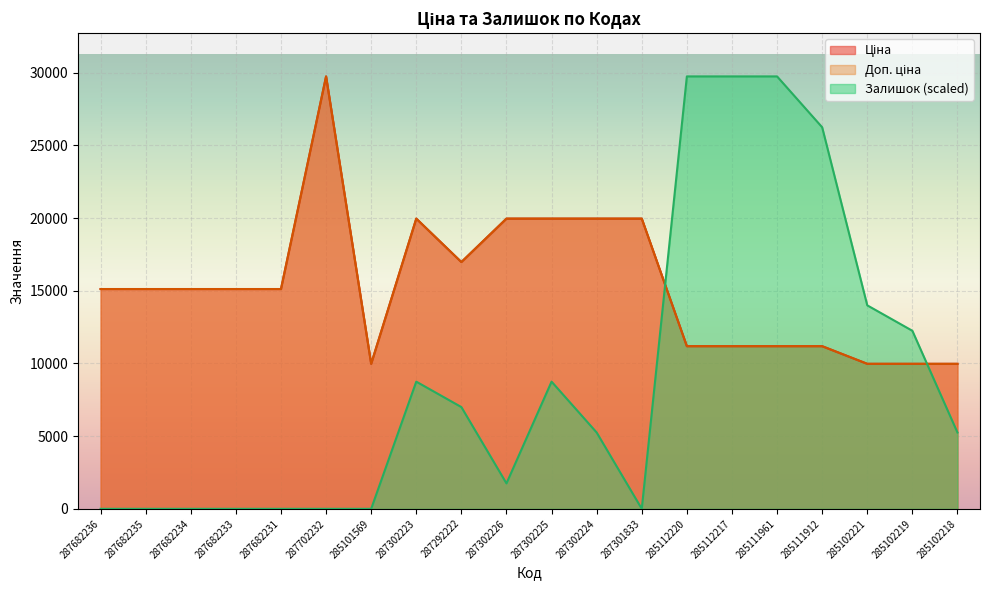

How many data points in Ціна are above 15120?

7